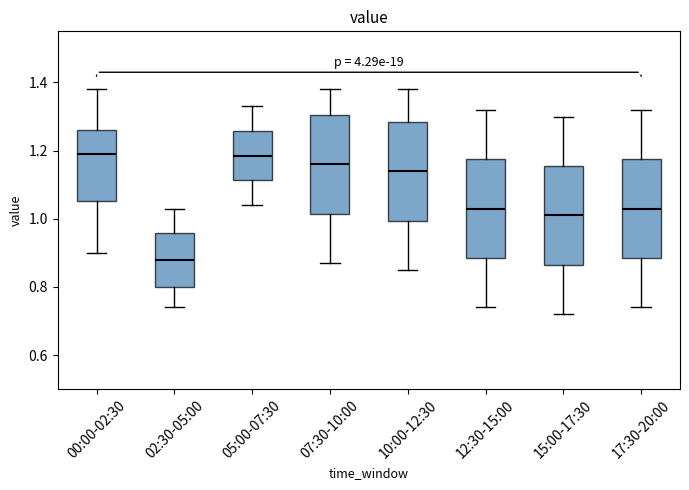

Reading left to right, read every box against the y-axis: the position of its median line, the range the box covers, and the ends of its whiskers. The values are not printed on the chart, so give them approximately, as read against the axis.

00:00-02:30: median 1.20, box 1.06 to 1.26, whiskers 0.90 to 1.38
02:30-05:00: median 0.88, box 0.80 to 0.96, whiskers 0.74 to 1.04
05:00-07:30: median 1.18, box 1.12 to 1.26, whiskers 1.04 to 1.34
07:30-10:00: median 1.16, box 1.02 to 1.30, whiskers 0.88 to 1.38
10:00-12:30: median 1.14, box 1.00 to 1.28, whiskers 0.86 to 1.38
12:30-15:00: median 1.04, box 0.88 to 1.18, whiskers 0.74 to 1.32
15:00-17:30: median 1.02, box 0.86 to 1.16, whiskers 0.72 to 1.30
17:30-20:00: median 1.04, box 0.88 to 1.18, whiskers 0.74 to 1.32